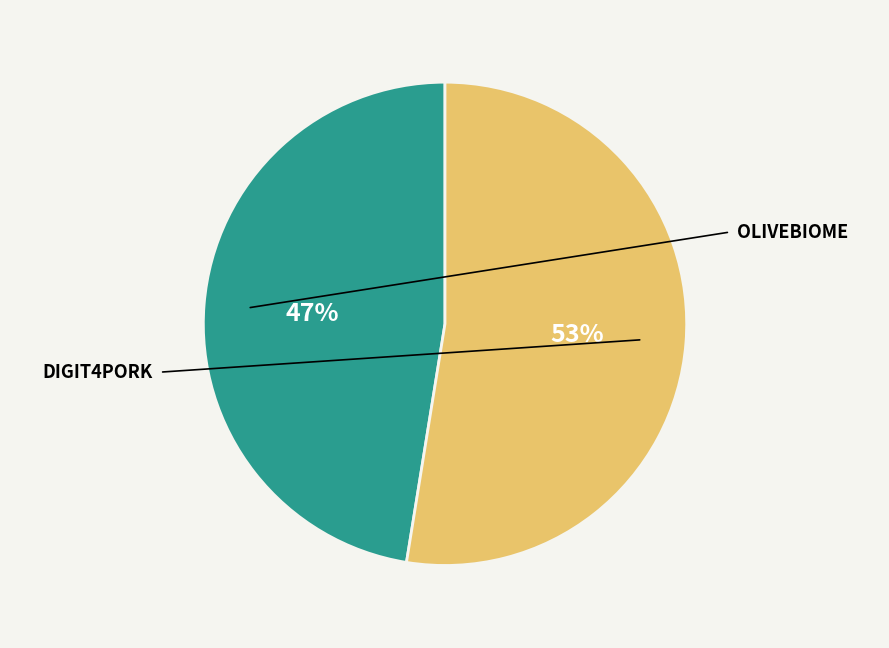

To the nearest percent, what is the average slice percentage?

50%